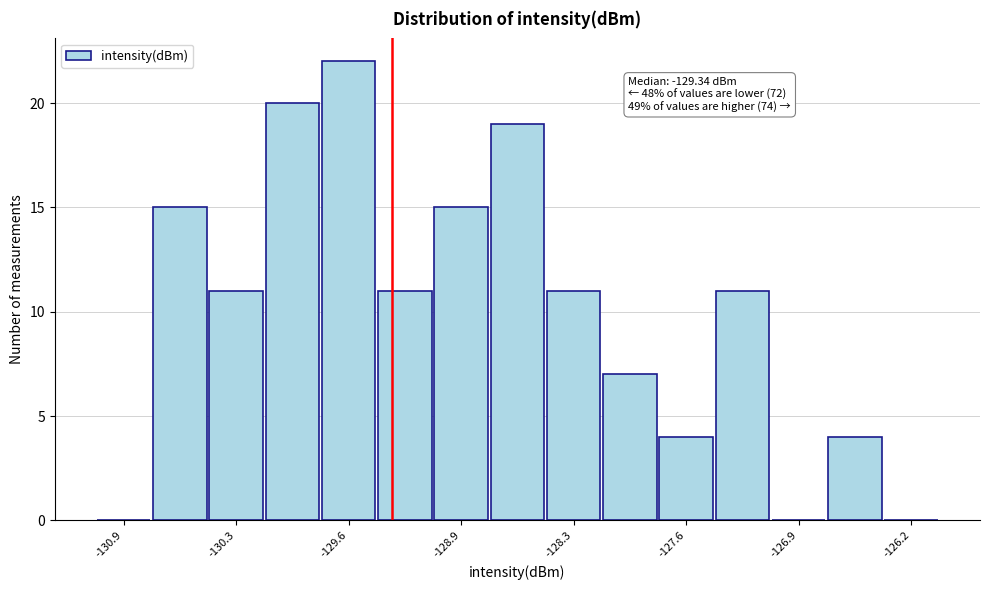

Around what value on the x-axis is the tallest bar? Give the approximate position of its centre, as read against the axis.

-129.6